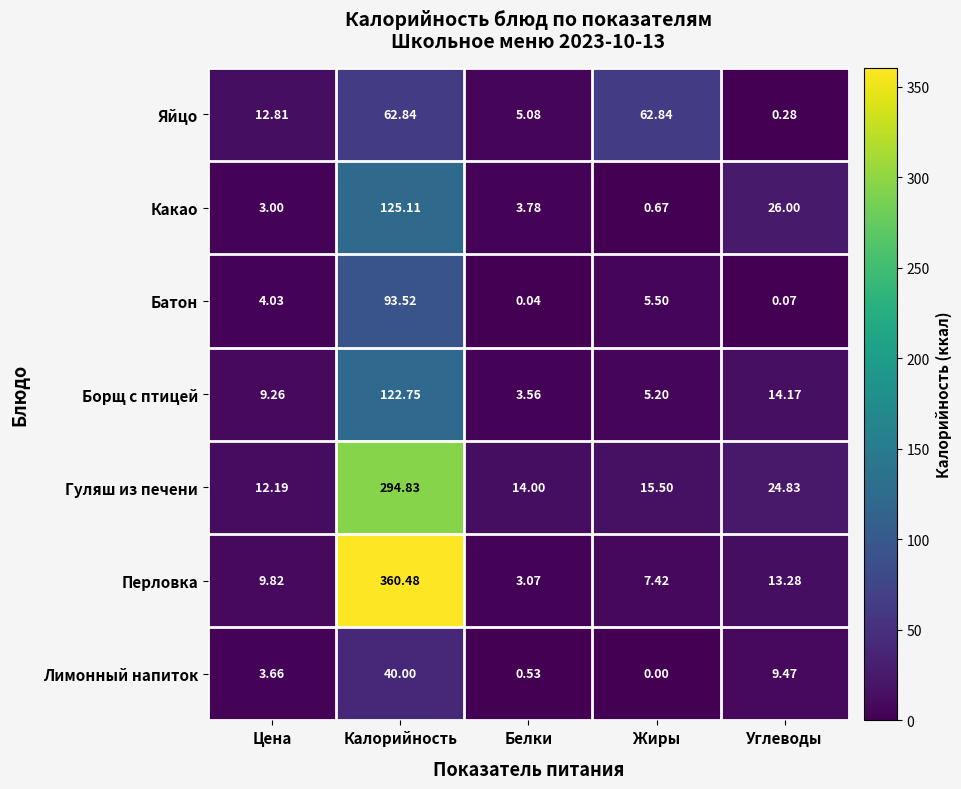

Where does the Батон series first go above 4?

Цена